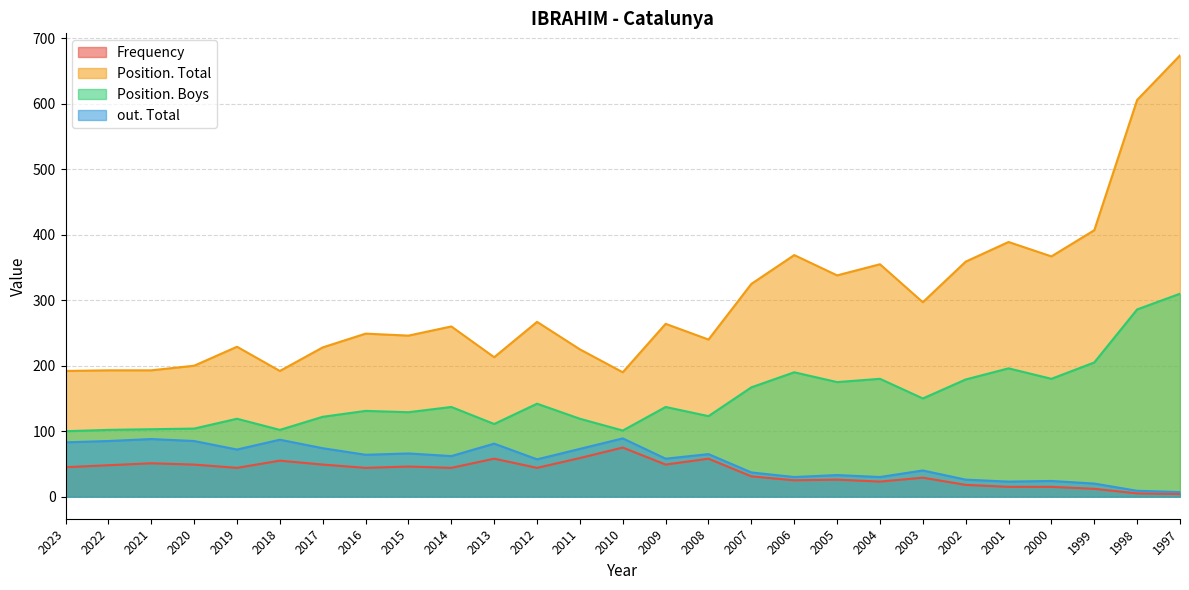

What are all the series names shown in the legend?

Frequency, Position. Total, Position. Boys, out. Total